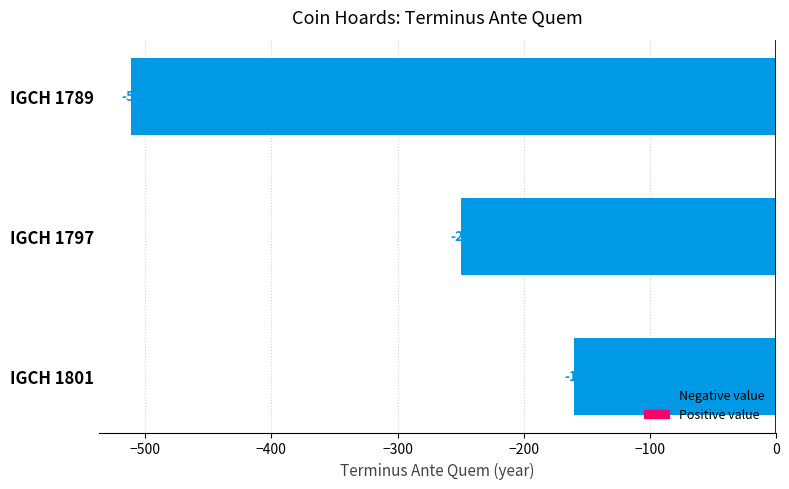

What is the change in value from IGCH 1789 to IGCH 1797?

+261